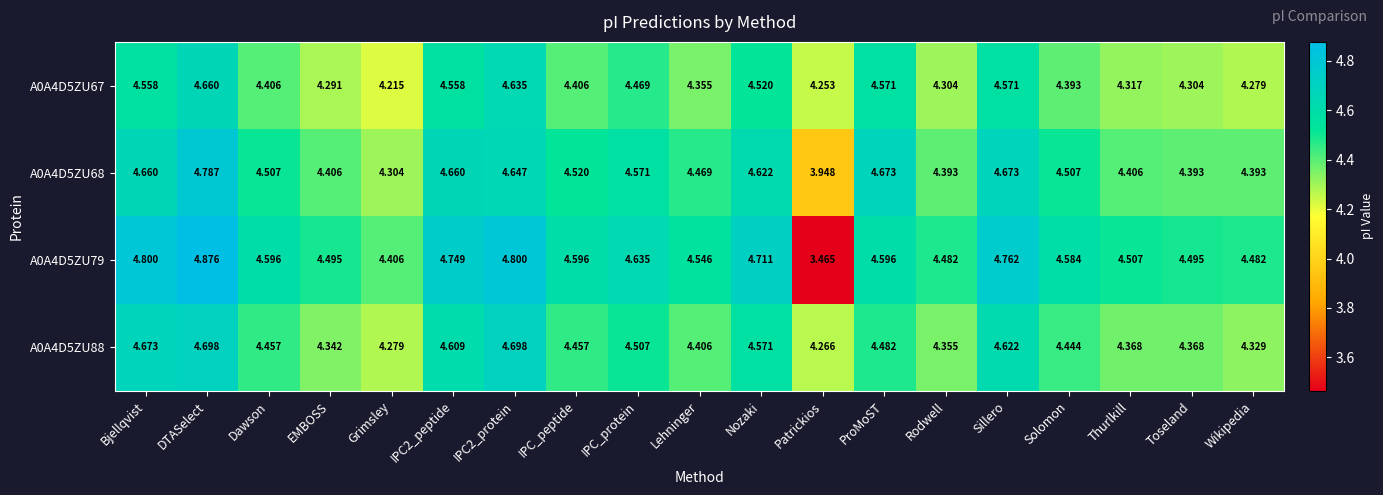

At which label does A0A4D5ZU67 reach its minimum?

Grimsley